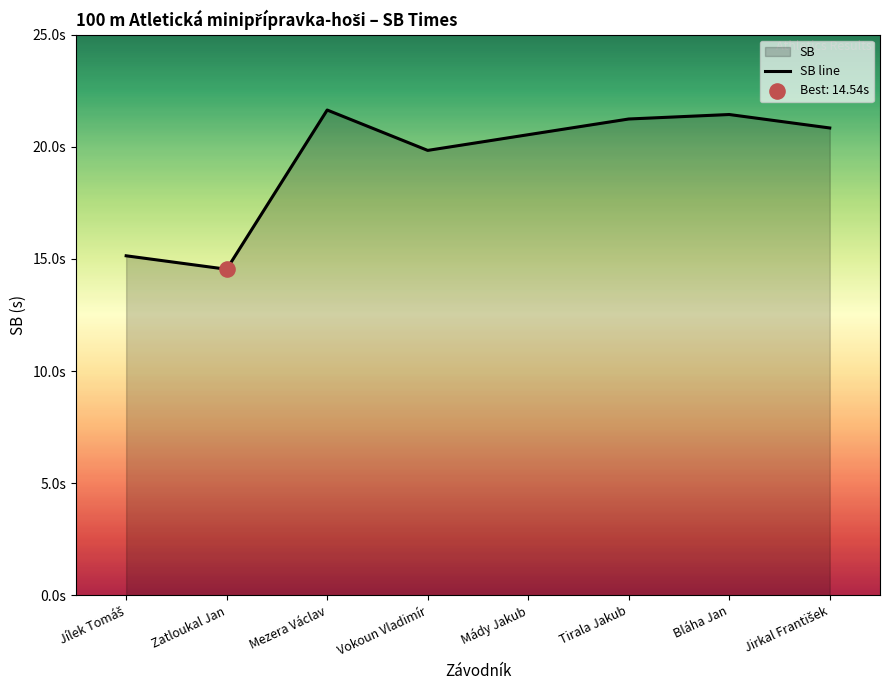

What is the change in value from Zatloukal Jan to Jirkal František?

+6.3